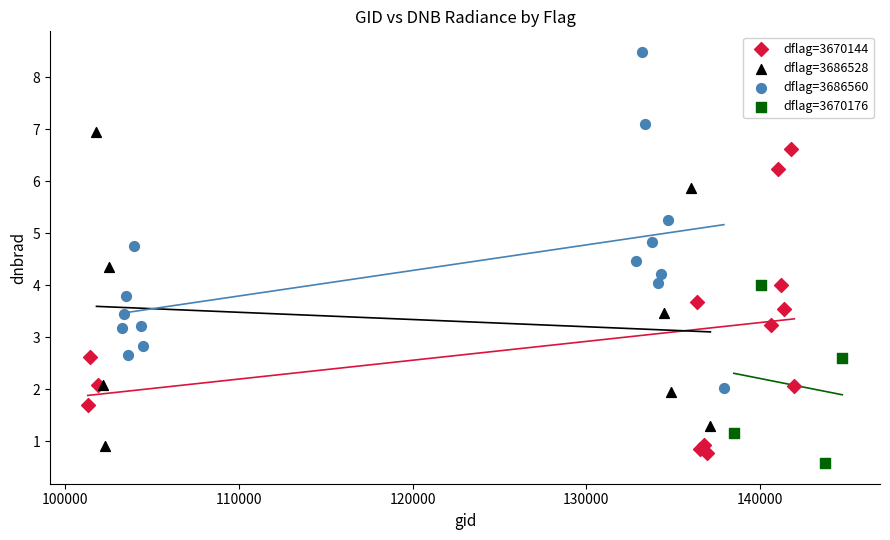

What are all the series names shown in the legend?

dflag=3670144, dflag=3686528, dflag=3686560, dflag=3670176